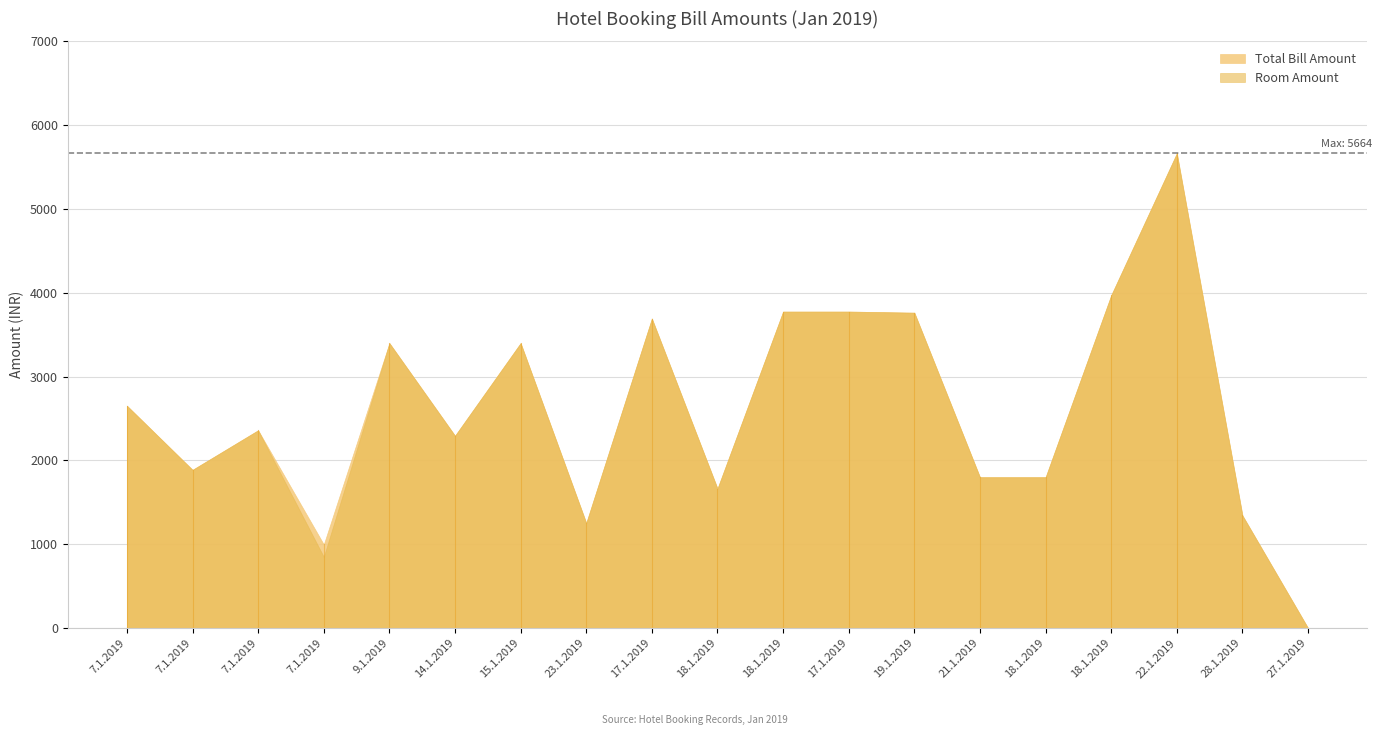

Reading left to right, transcribe all the data shown in this chart.

Room Amount: 7.1.2019=2653	7.1.2019=1888	7.1.2019=2360	7.1.2019=850	9.1.2019=3400	14.1.2019=2295	15.1.2019=3400	23.1.2019=1254	17.1.2019=3693	18.1.2019=1665	18.1.2019=3776	17.1.2019=3776	19.1.2019=3763	21.1.2019=1800	18.1.2019=1800	18.1.2019=3971	22.1.2019=5664	28.1.2019=1344	27.1.2019=0
Total Bill: 7.1.2019=2653	7.1.2019=1888	7.1.2019=2360	7.1.2019=998	9.1.2019=3400	14.1.2019=2295	15.1.2019=3400	23.1.2019=1254	17.1.2019=3693	18.1.2019=1665	18.1.2019=3776	17.1.2019=3776	19.1.2019=3763	21.1.2019=1800	18.1.2019=1800	18.1.2019=3971	22.1.2019=5664	28.1.2019=1344	27.1.2019=0